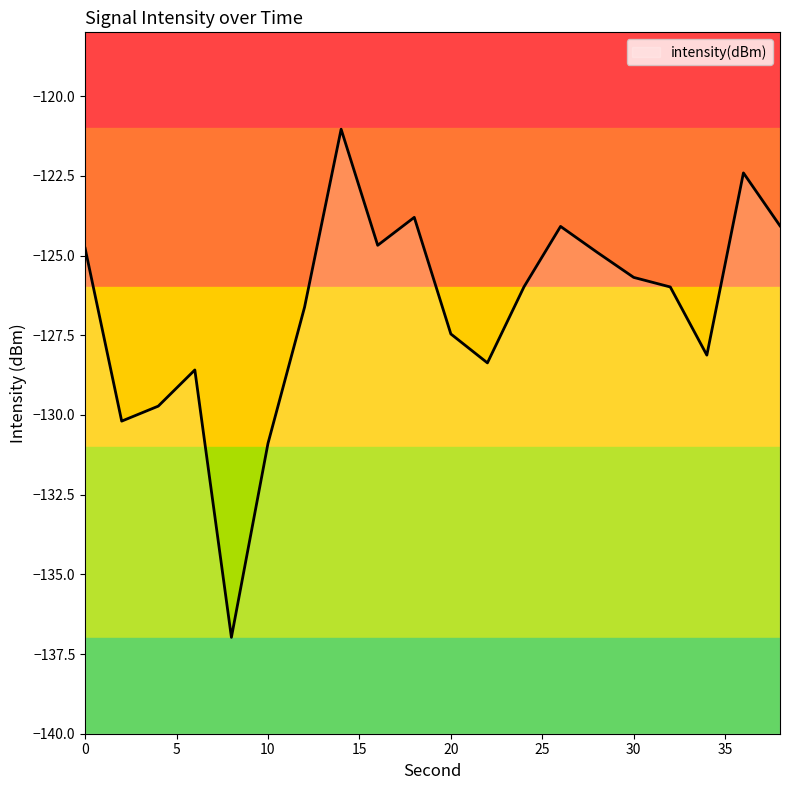

What is the greatest value displayed?

-121.0